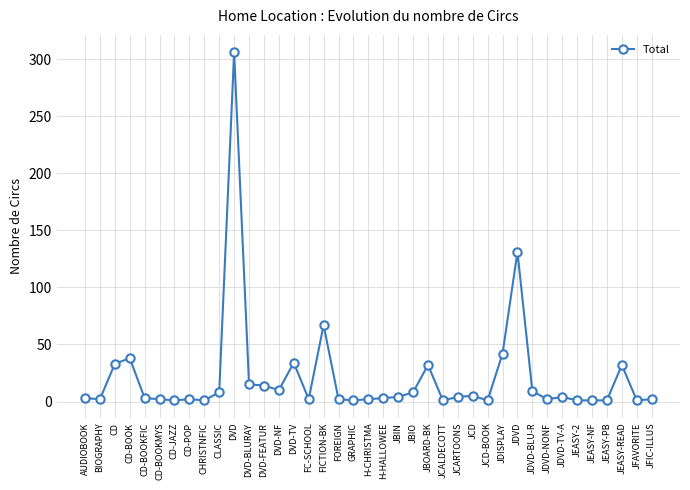

What is the label of the 11th point from the right?

JDISPLAY